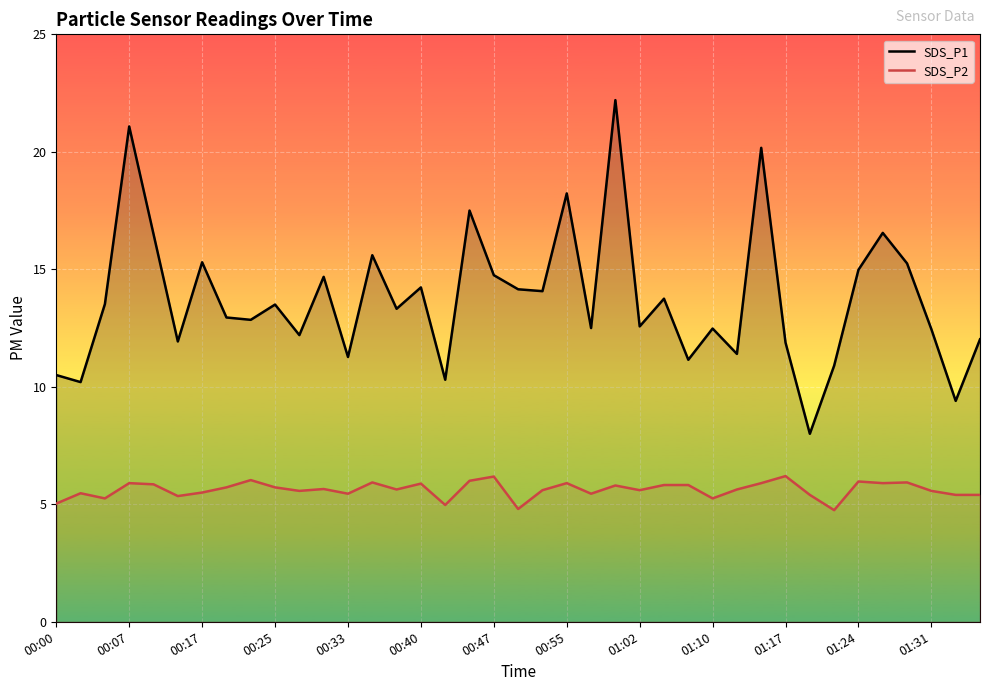

What are all the series names shown in the legend?

SDS_P1, SDS_P2